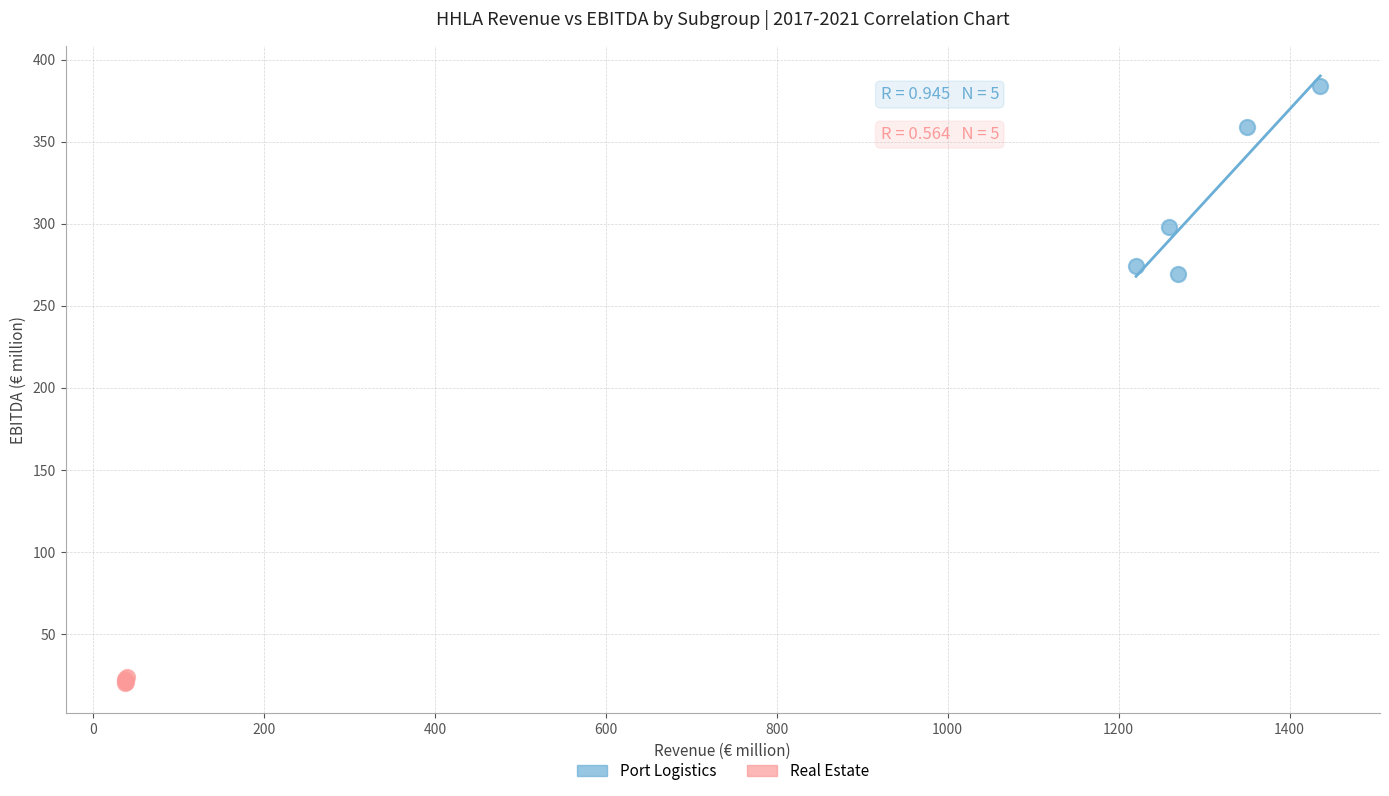

Which series reaches the maximum Y coordinate?

Port Logistics